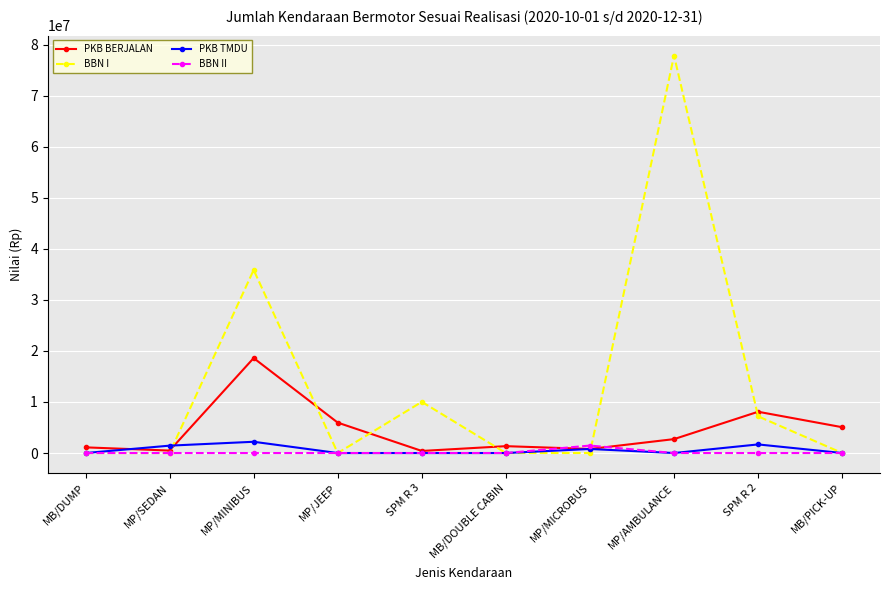

What is the label of the 1st point from the right?

MB/PICK-UP